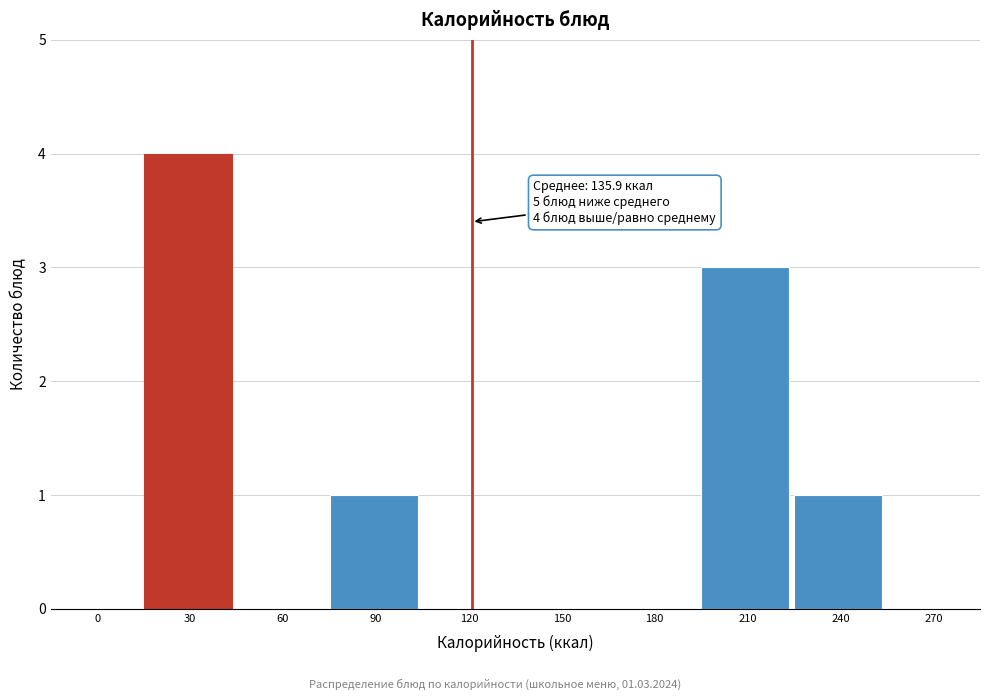

Reading right to left, transcribe all the data shown in this chart.

270=0	240=1	210=3	180=0	150=0	120=0	90=1	60=0	30=4	0=0